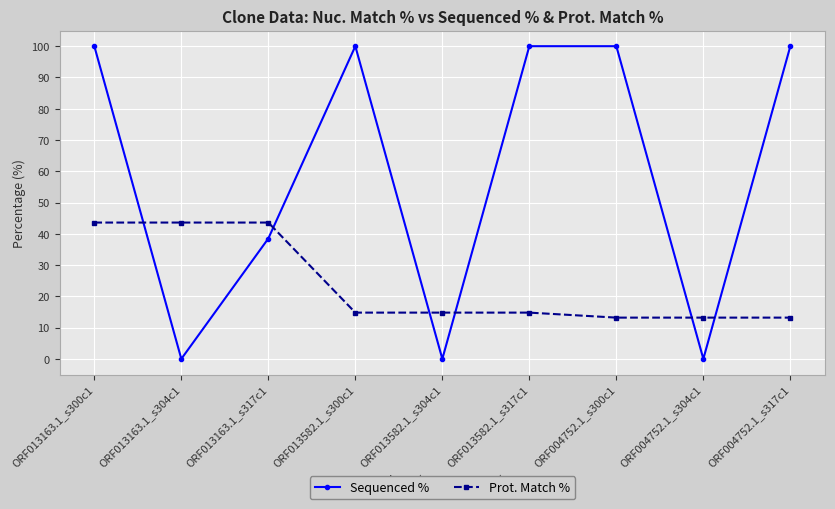

True or false: Sequenced % has more than 0 interior local peaks.

True